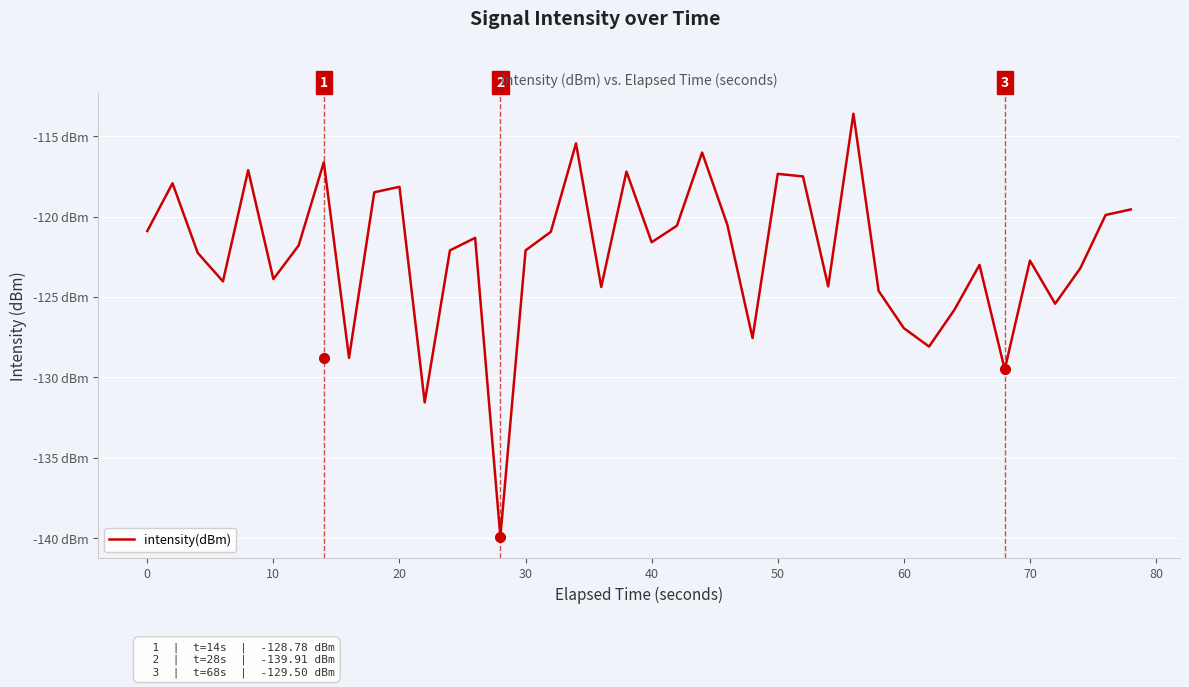

Is this an area chart (filled region under the line)?

No